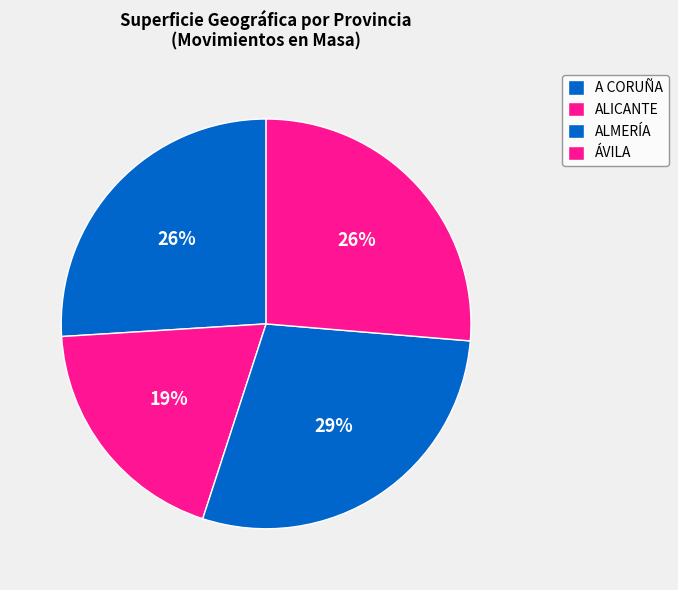

How many slices are in this pie chart?

4